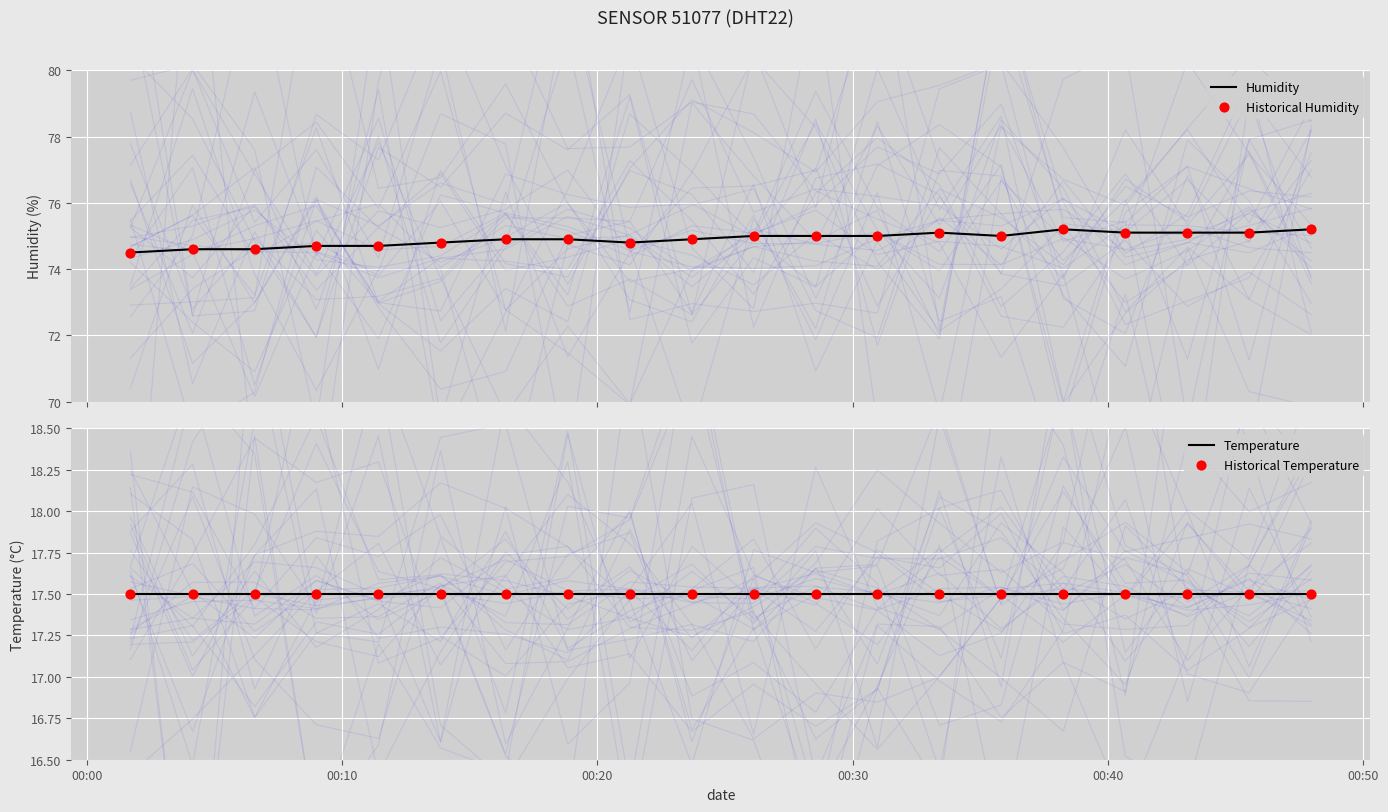

What are all the series names shown in the legend?

Humidity, Historical Humidity, Temperature, Historical Temperature